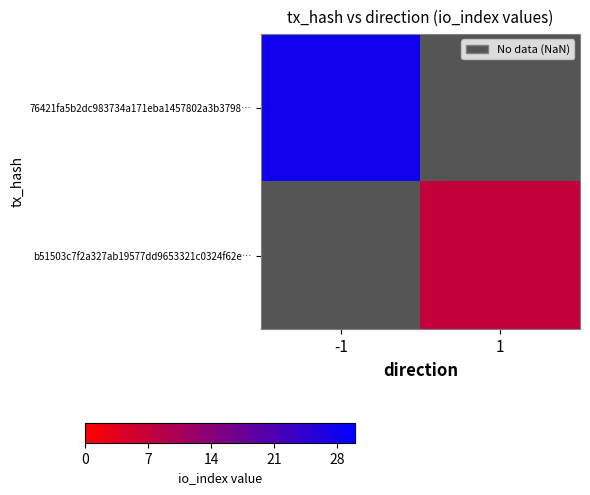

What is the smallest value displayed?

7.0